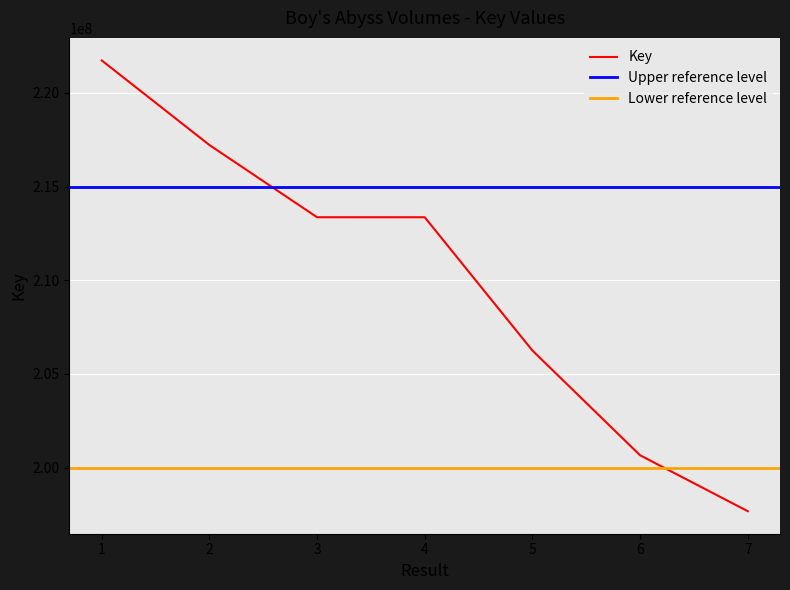

Where is the data nearest to the value 209699849?

5